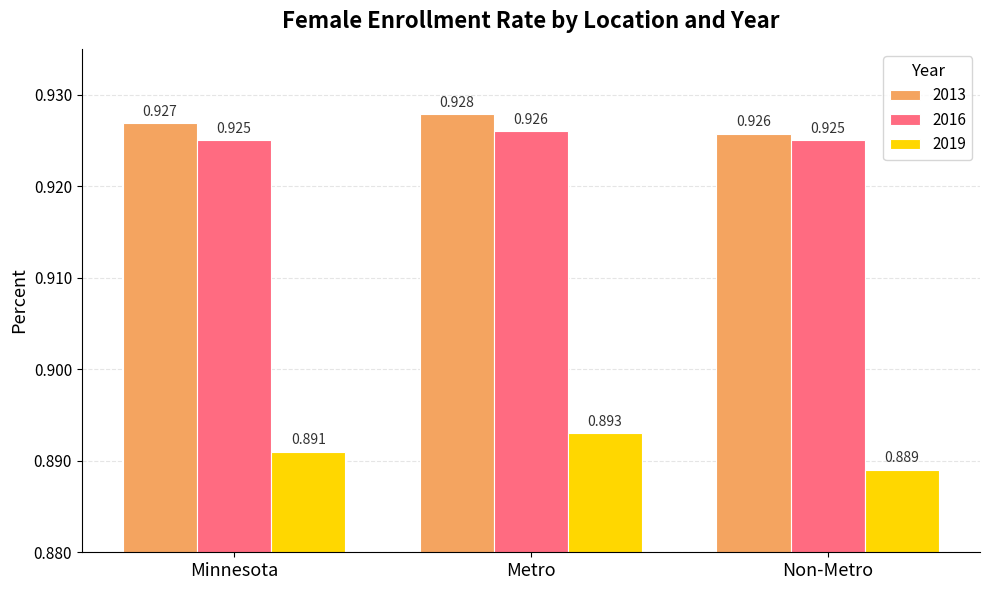

At which category is the sum across all series the highest?

Metro